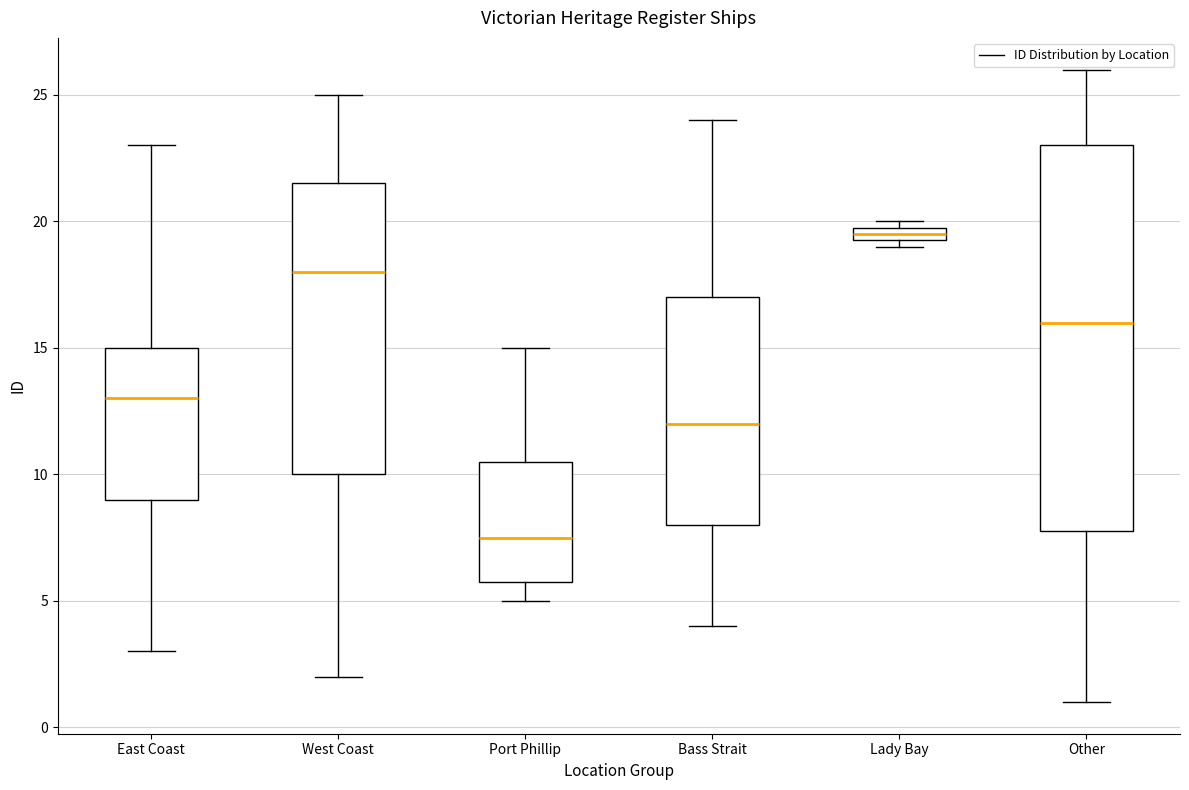

Comparing the boxes themselves (not the whiskers), which one is the tallest?

Other